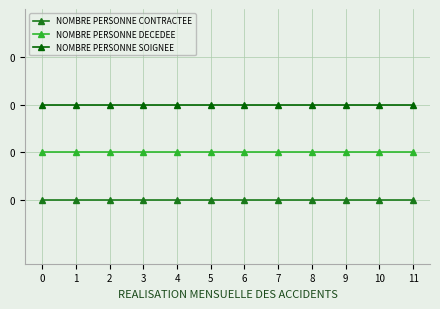

True or false: NOMBRE PERSONNE DECEDEE and NOMBRE PERSONNE CONTRACTEE cross at least once.

False